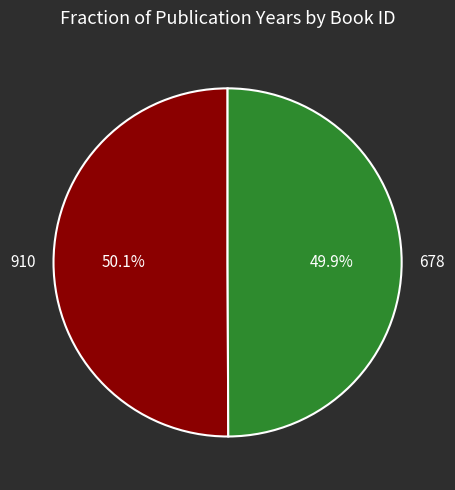

How many slices are in this pie chart?

2